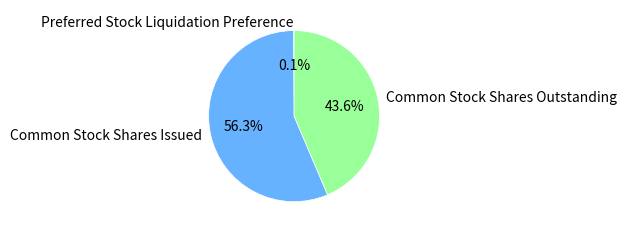

What portion of the pie excludes Common Stock Shares Issued?

43.7%